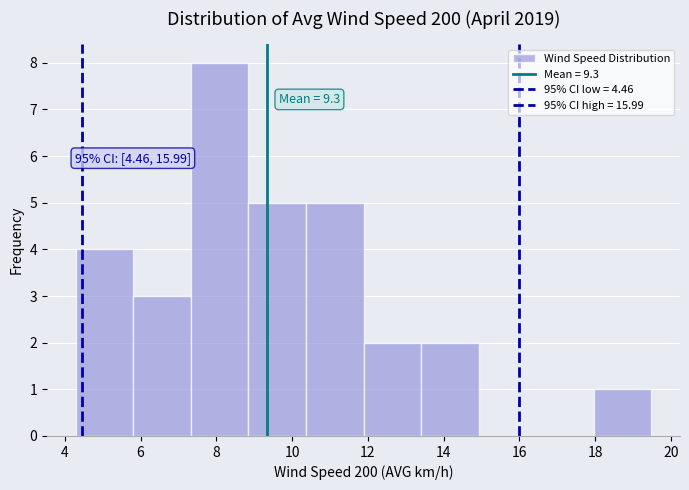

Over which range of the x-axis is the bar tallest?

7.4 to 8.8